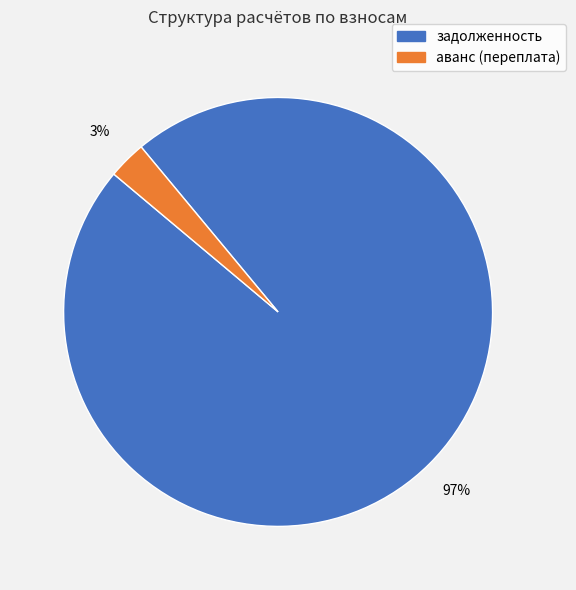

The задолженность slice represents 91% of the pie. True or false?

False